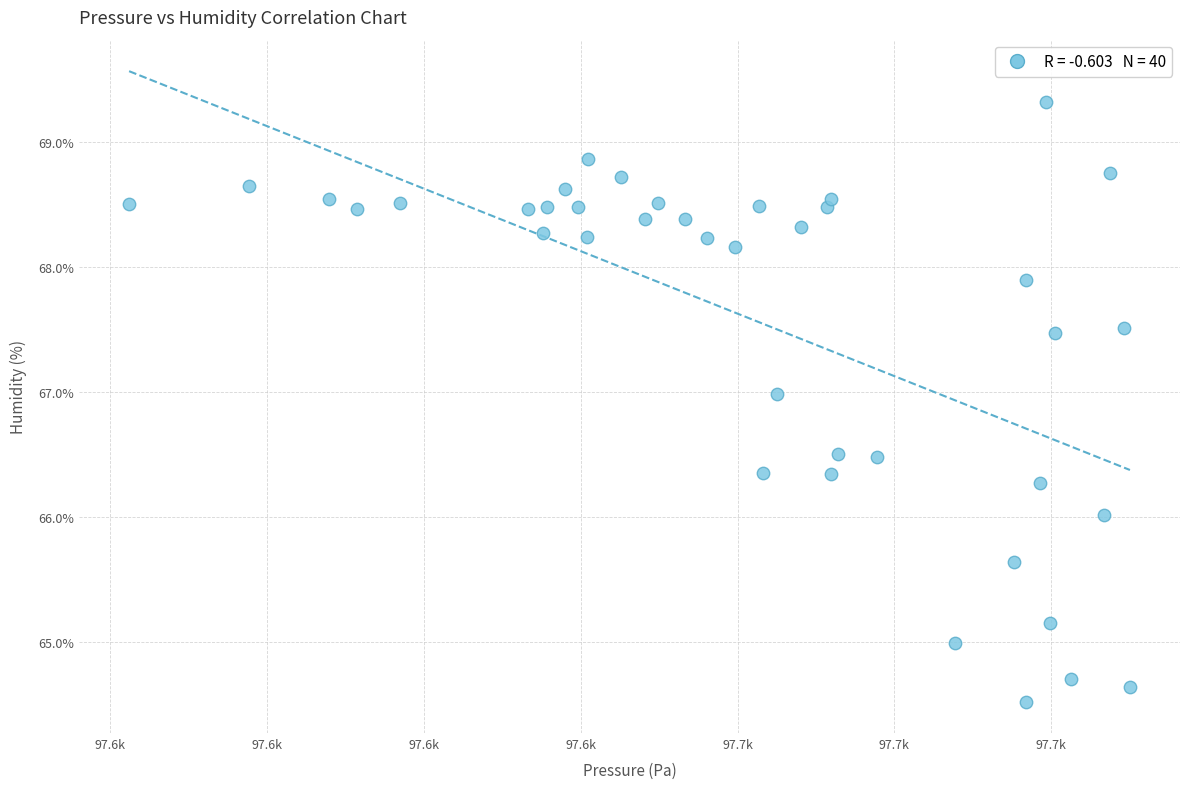

What is the range of X values (max minus min)?

127.7